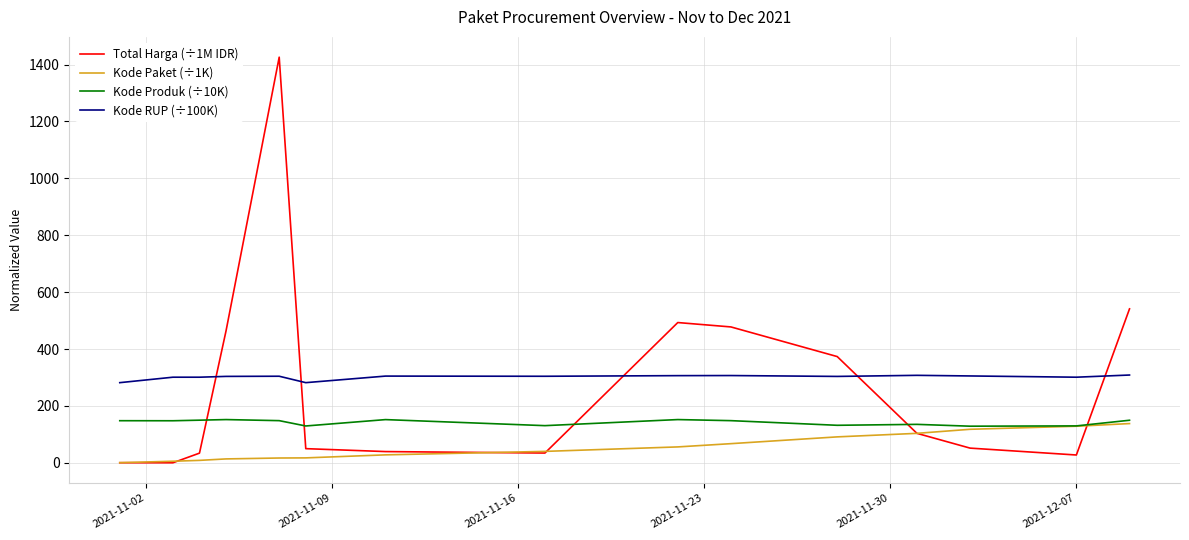

How many values in the Kode Paket (÷1K) series exceed 40?

8